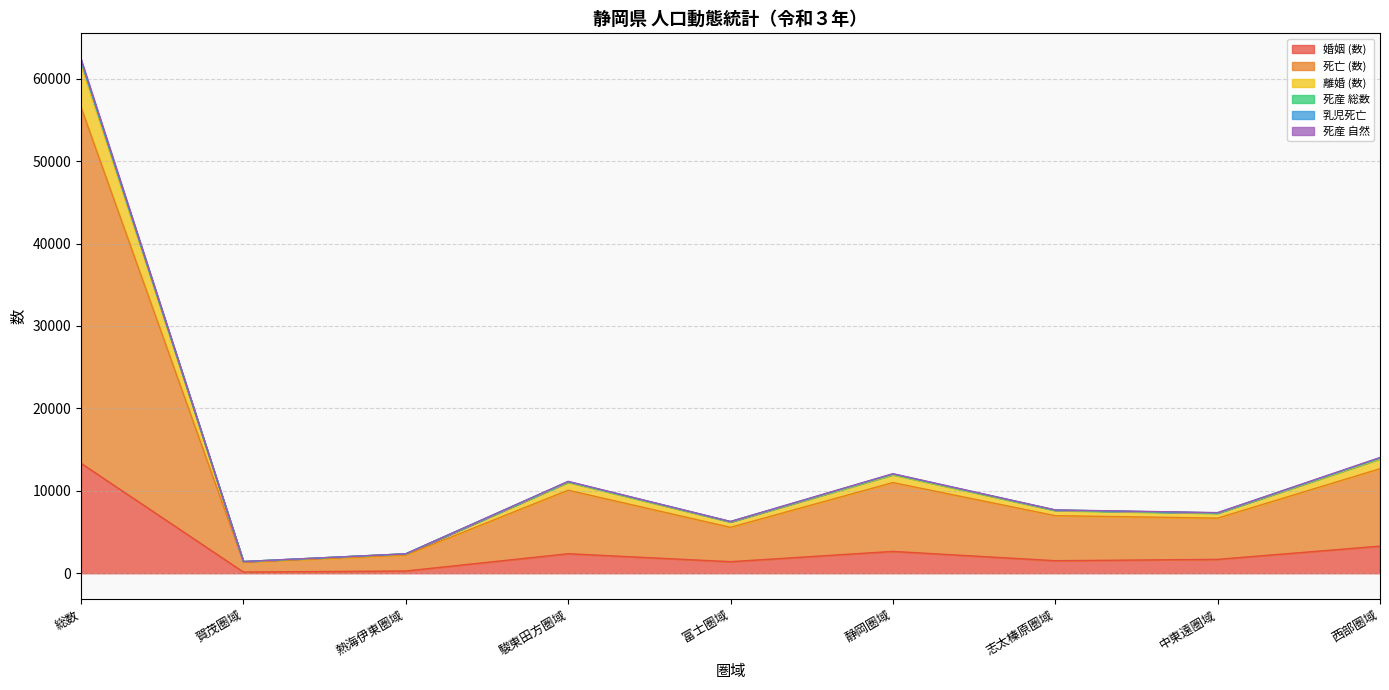

True or false: 死産 自然 has more than 0 interior local peaks.

True